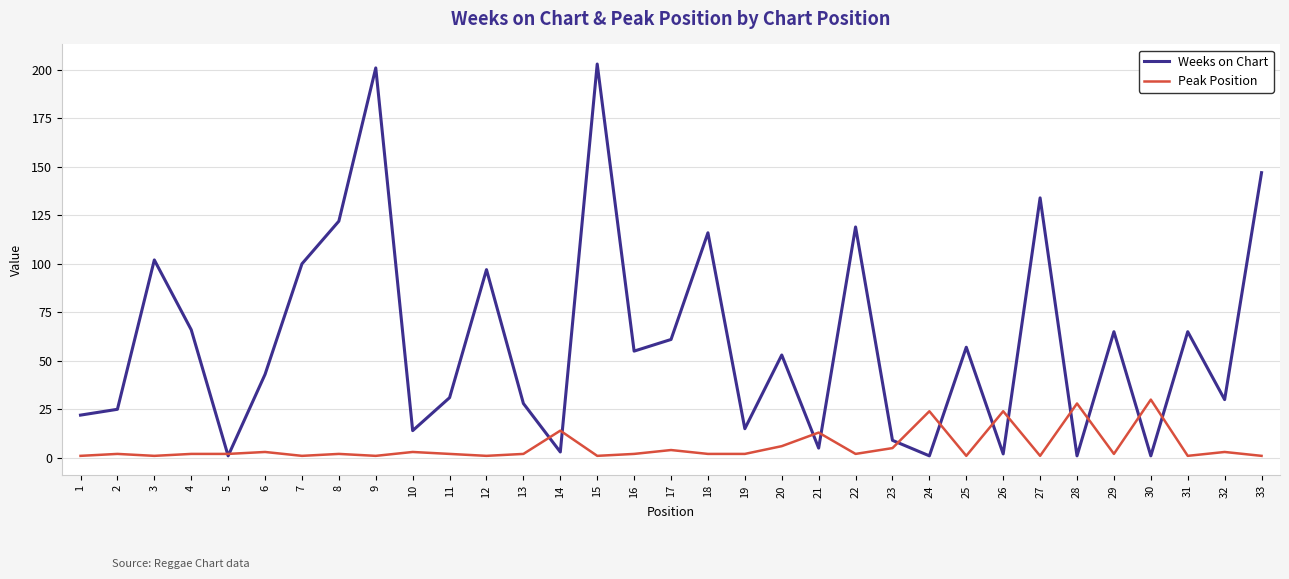

What is the sum of all Weeks on Chart values?

1994